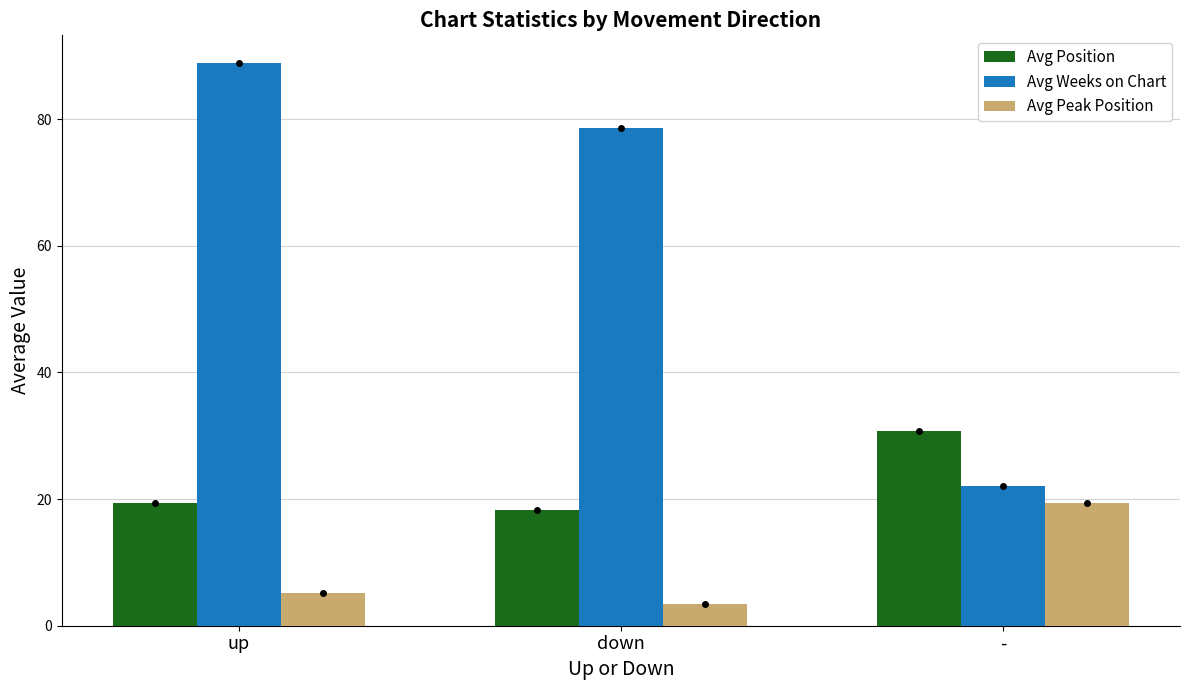

What is the difference between the maximum and minimum values in the Avg Weeks on Chart series?

66.8